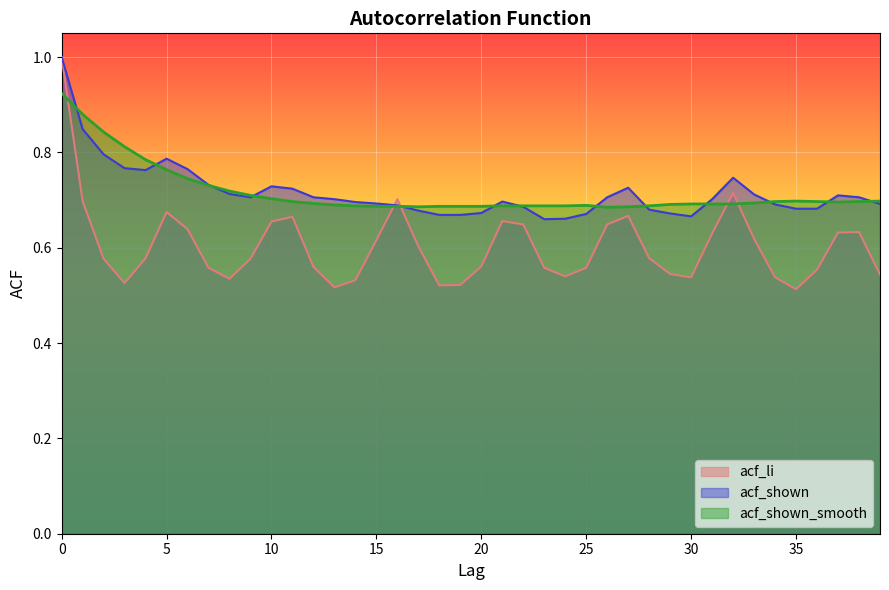

Which series has the largest total across all categories?

acf_shown